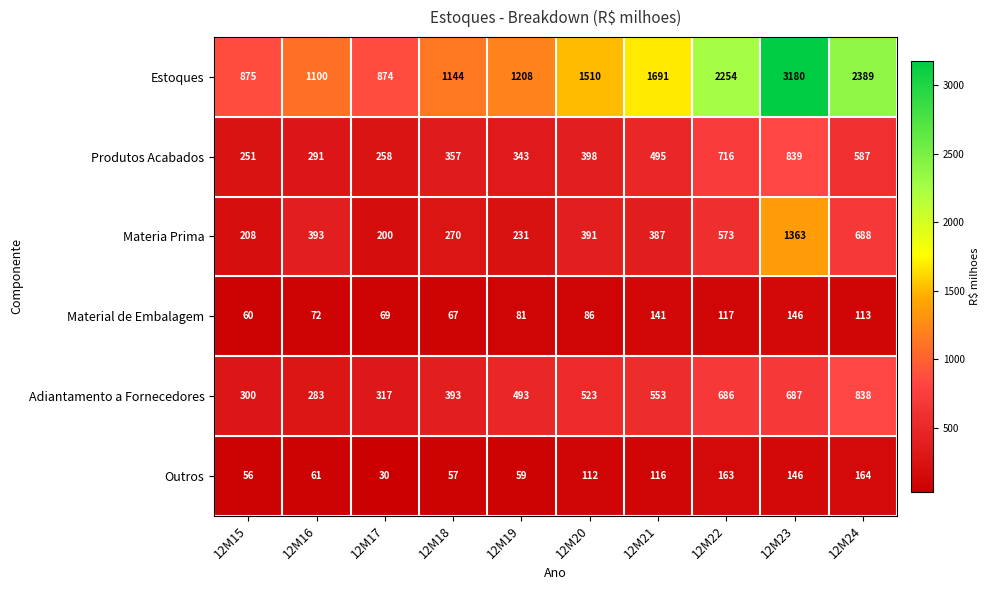

At which label is Outros closest to 97?

12M20